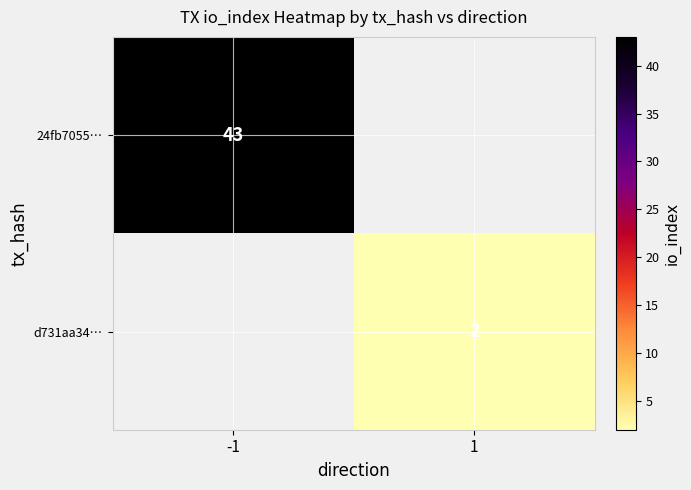

Which has a higher value, 1 or -1?

-1